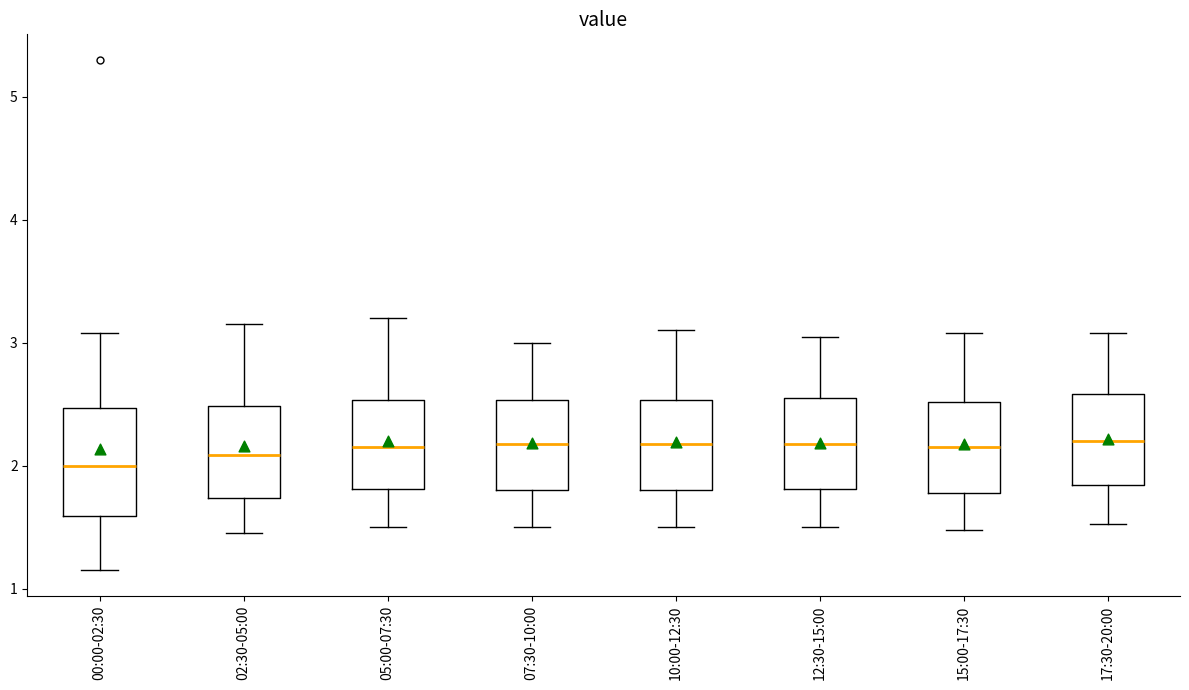

Reading left to right, transcribe this box plot: for each box, give where its median line is, the range the box spans, and where its two whiskers end, as read against the y-axis. The values are not printed on the chart, so give them approximately, as read against the axis.

00:00-02:30: median 2.0, box 1.6 to 2.5, whiskers 1.2 to 3.1
02:30-05:00: median 2.1, box 1.7 to 2.5, whiskers 1.5 to 3.2
05:00-07:30: median 2.2, box 1.8 to 2.5, whiskers 1.5 to 3.2
07:30-10:00: median 2.2, box 1.8 to 2.5, whiskers 1.5 to 3.0
10:00-12:30: median 2.2, box 1.8 to 2.5, whiskers 1.5 to 3.1
12:30-15:00: median 2.2, box 1.8 to 2.6, whiskers 1.5 to 3.1
15:00-17:30: median 2.2, box 1.8 to 2.5, whiskers 1.5 to 3.1
17:30-20:00: median 2.2, box 1.8 to 2.6, whiskers 1.5 to 3.1